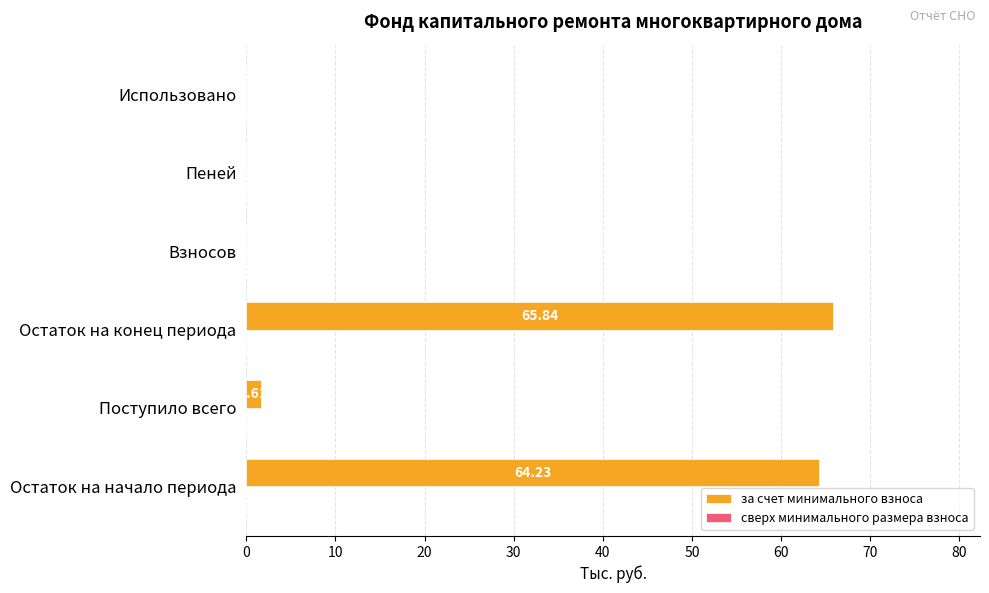

What is the change in value from Остаток на конец периода to Использовано?

-65.8